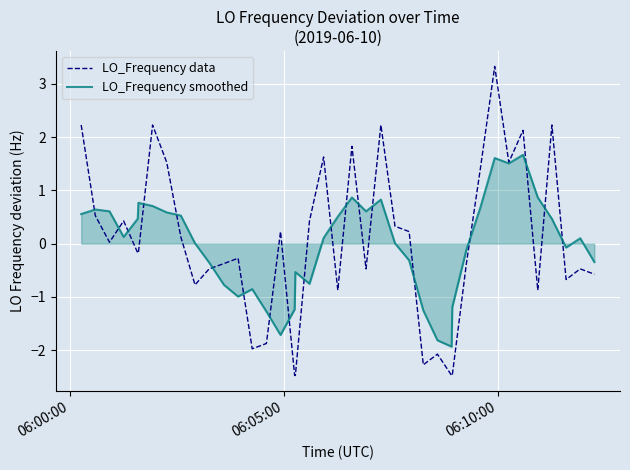

How many categories are shown in the chart?

40